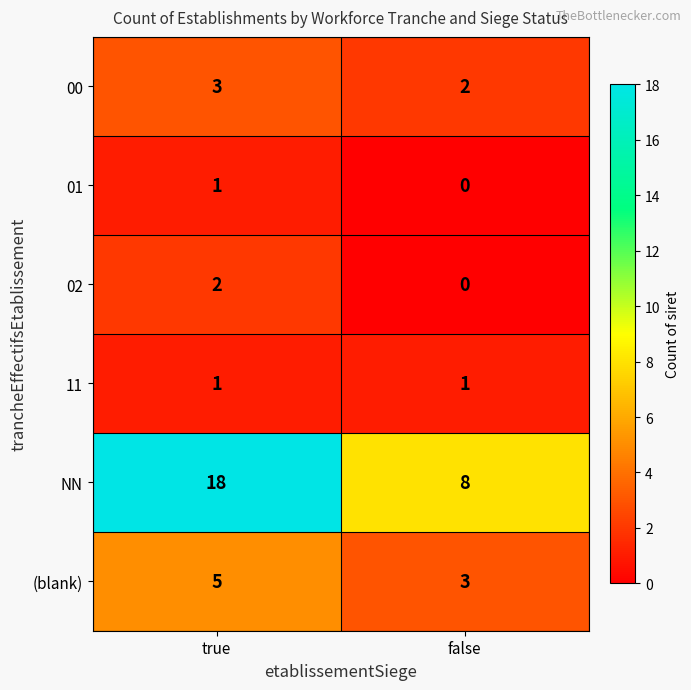

Is it true that 01 equals 0 at false?

True